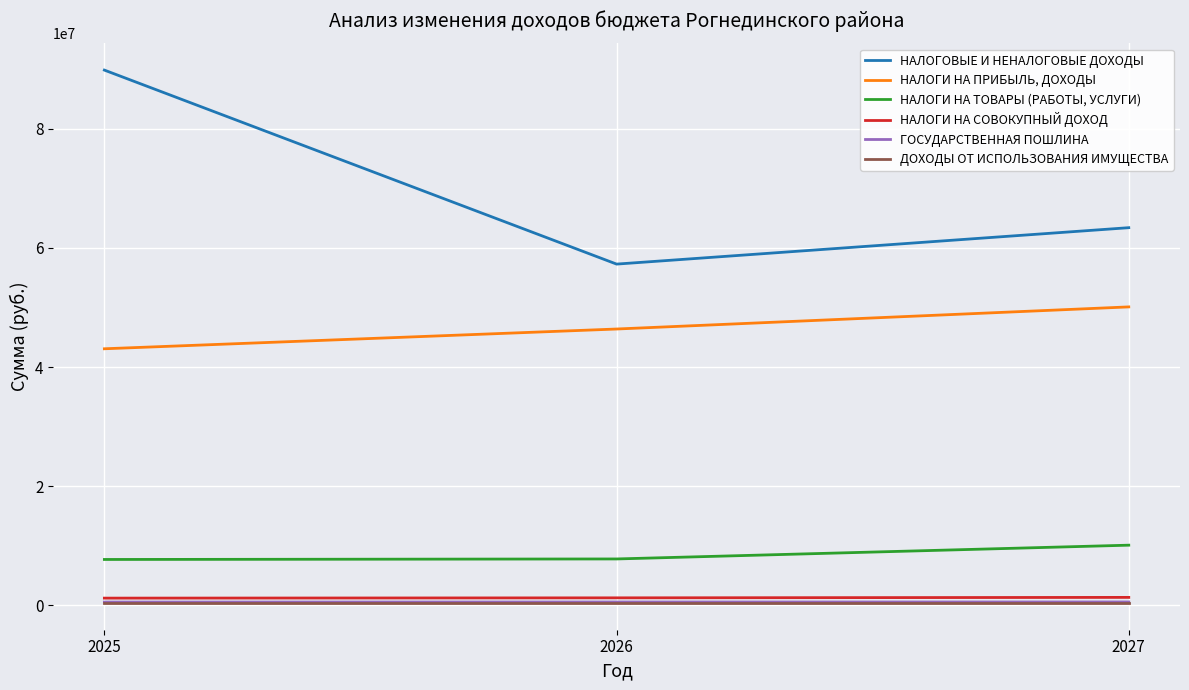

Which series has the widest spread of values?

НАЛОГОВЫЕ И НЕНАЛОГОВЫЕ ДОХОДЫ